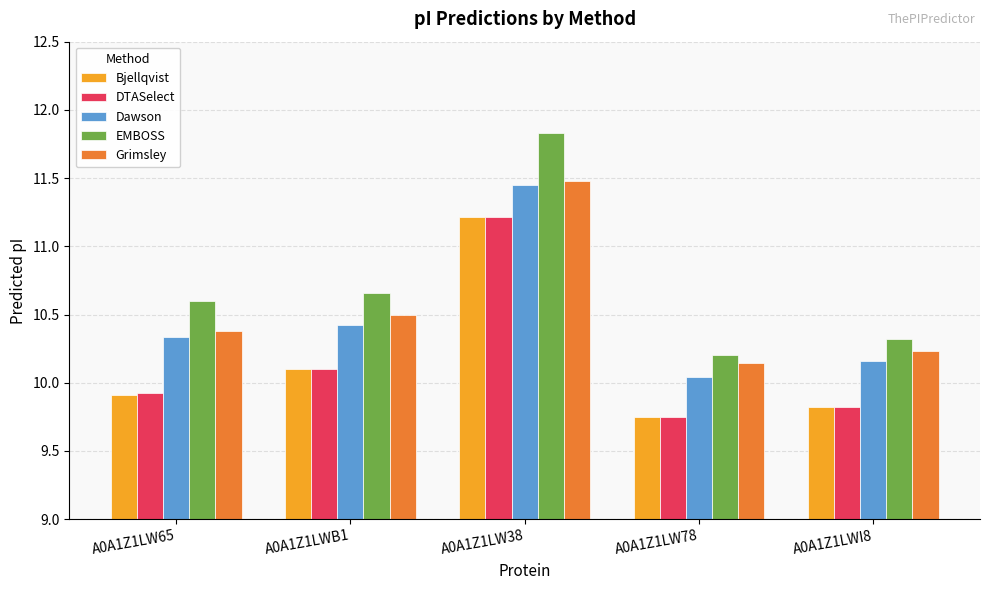

Is it true that Bjellqvist equals 9.9 at A0A1Z1LW65?

True